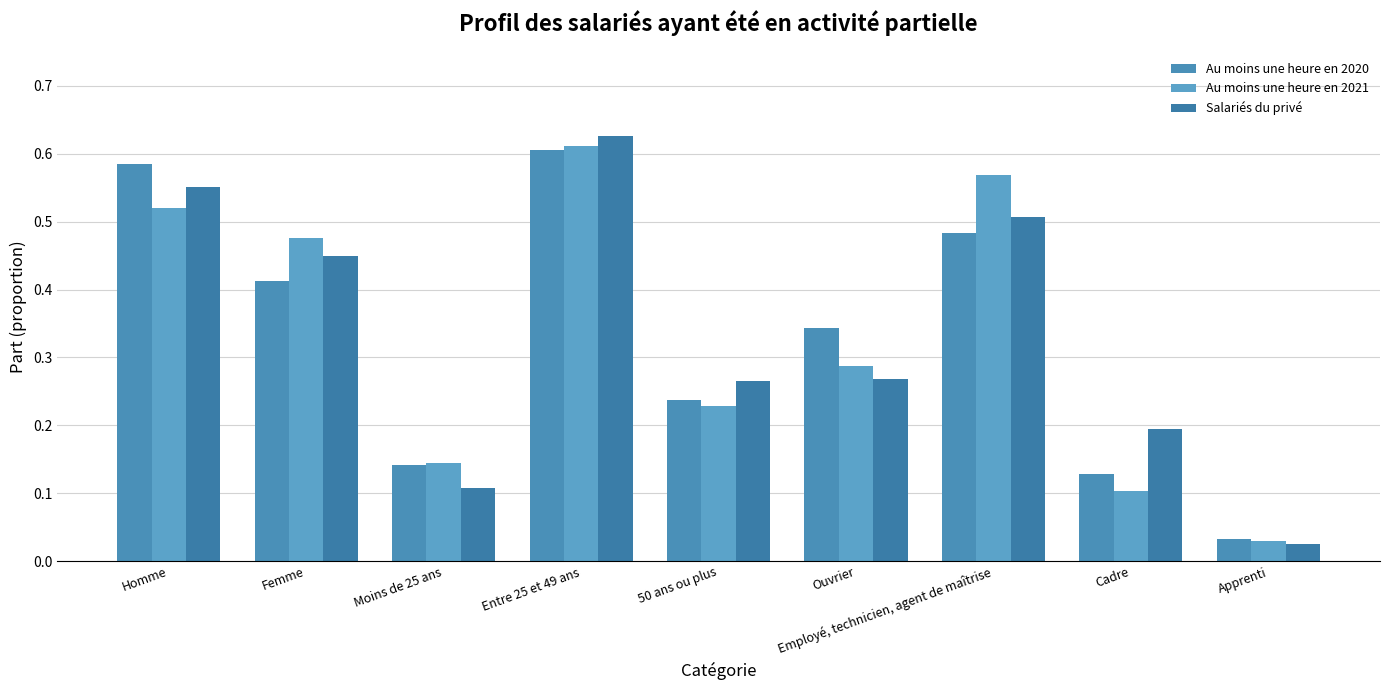

Are the bars grouped side by side (vs. stacked)?

Yes